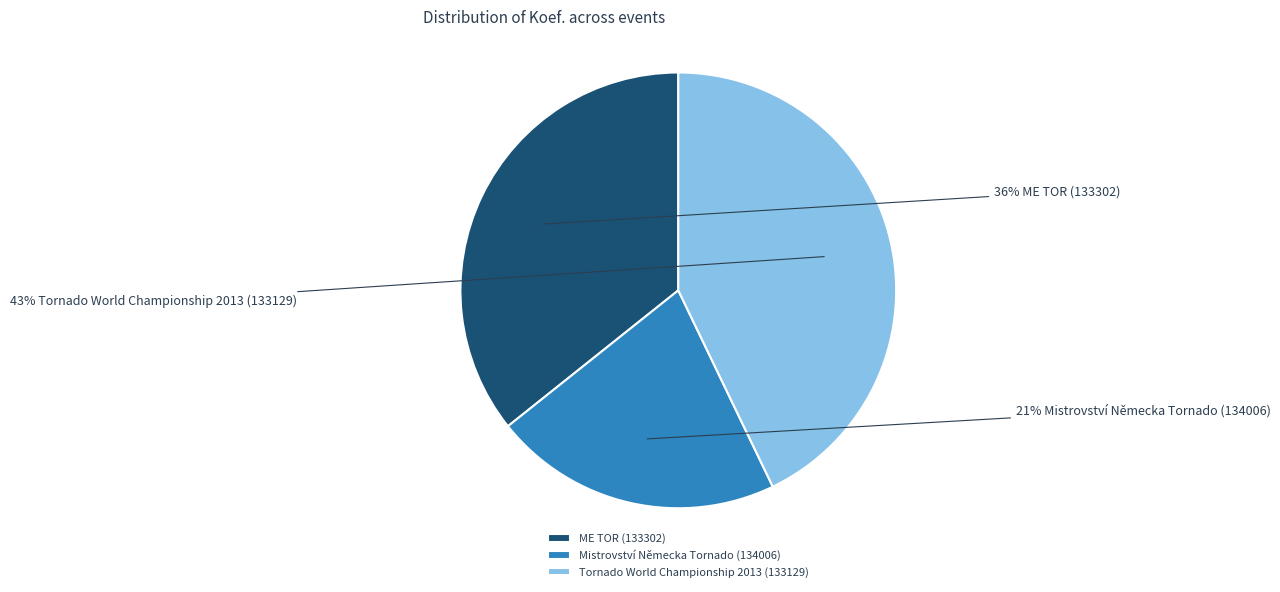

What is the largest slice in the pie chart?

Tornado World Championship 2013 (133129)